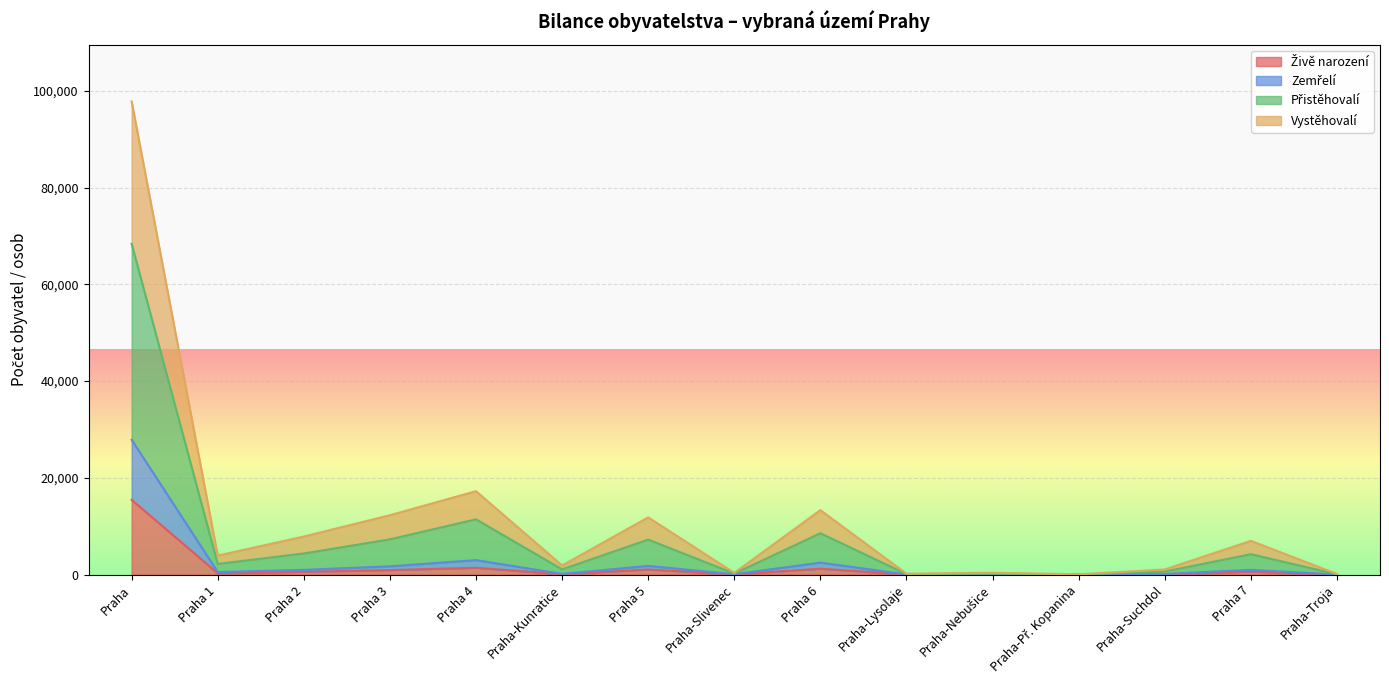

At which label does Živě narození first exceed 280?

Praha